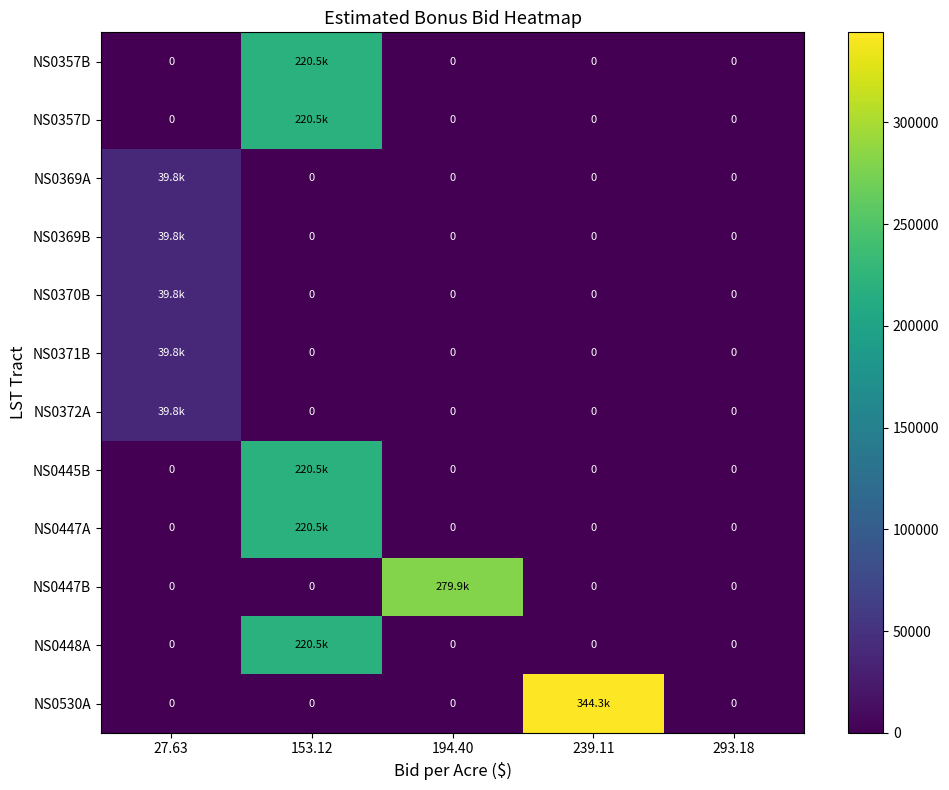

Which series has the widest spread of values?

NS0530A